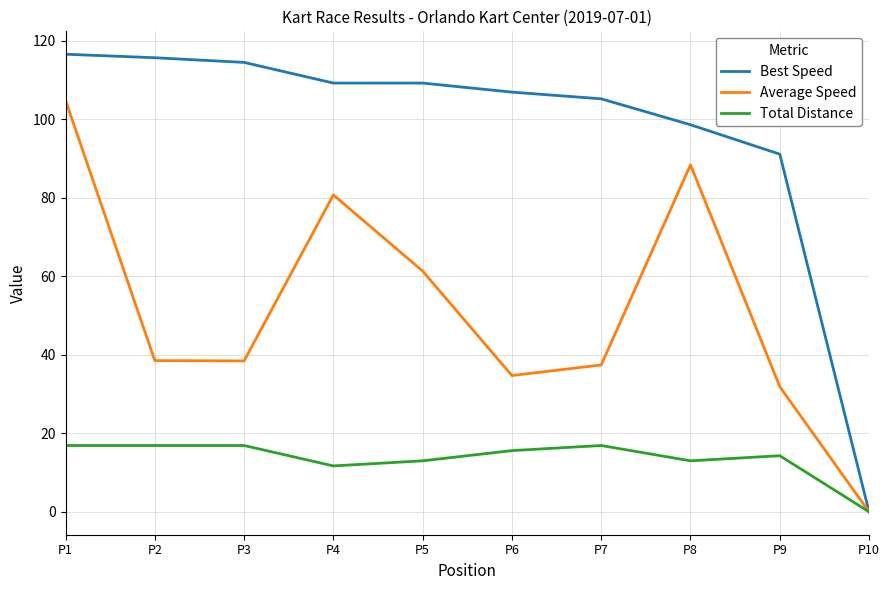

What is the average value of the Total Distance series?

13.5